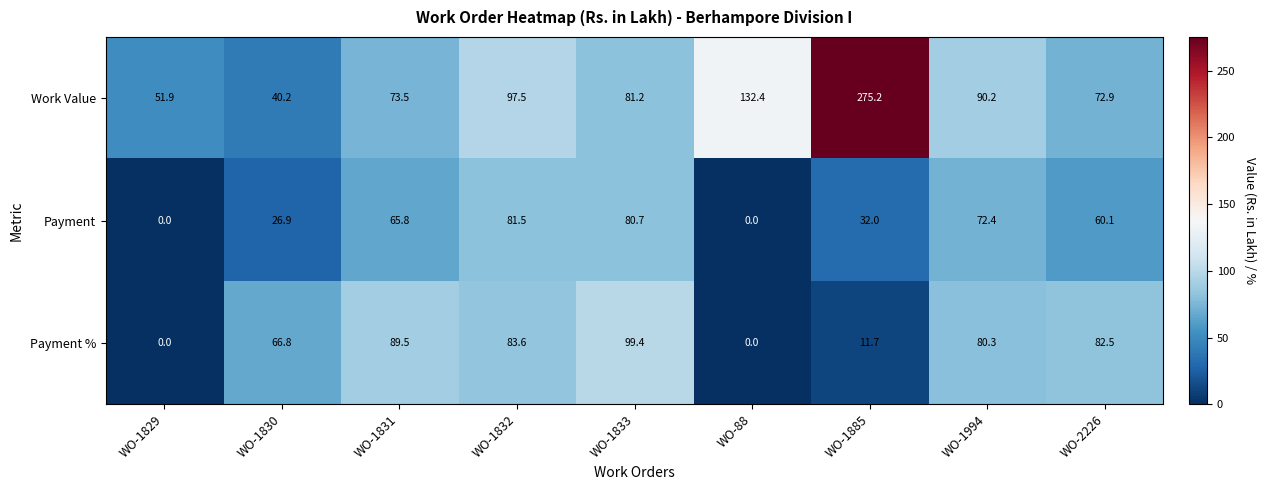

Reading left to right, transcribe all the data shown in this chart.

Work Value: 51.9	40.2	73.5	97.5	81.2	132.4	275.2	90.2	72.9
Payment: 0.0	26.9	65.8	81.5	80.7	0.0	32.0	72.4	60.1
Payment %: 0.0	66.8	89.5	83.6	99.4	0.0	11.7	80.3	82.5